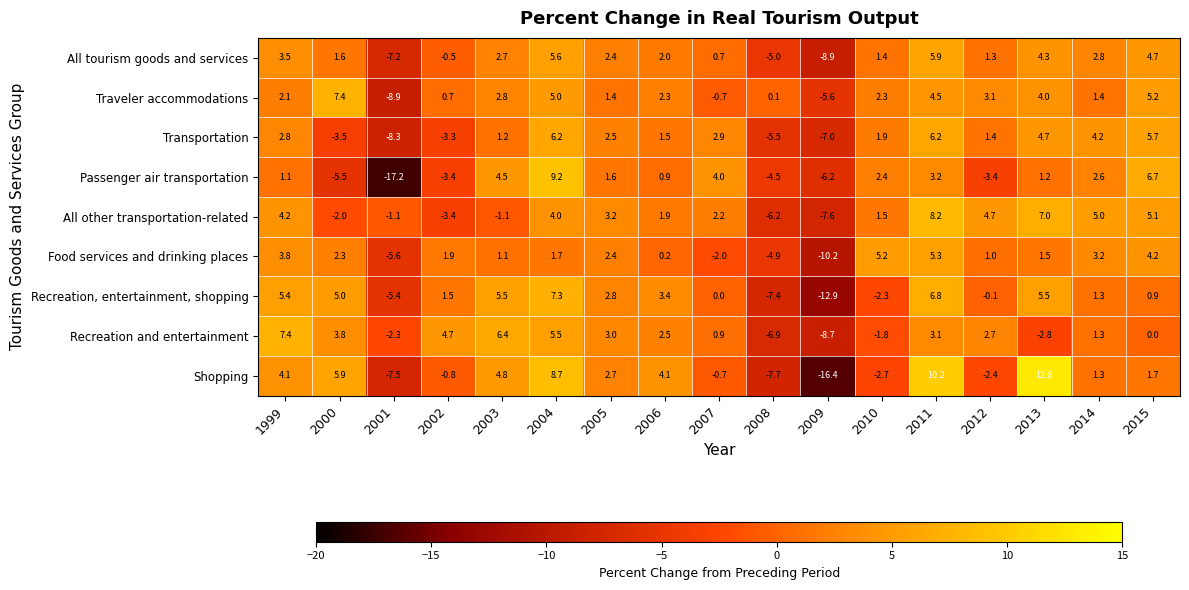

What is the spread (max minus min) of values at 2007?

6.0